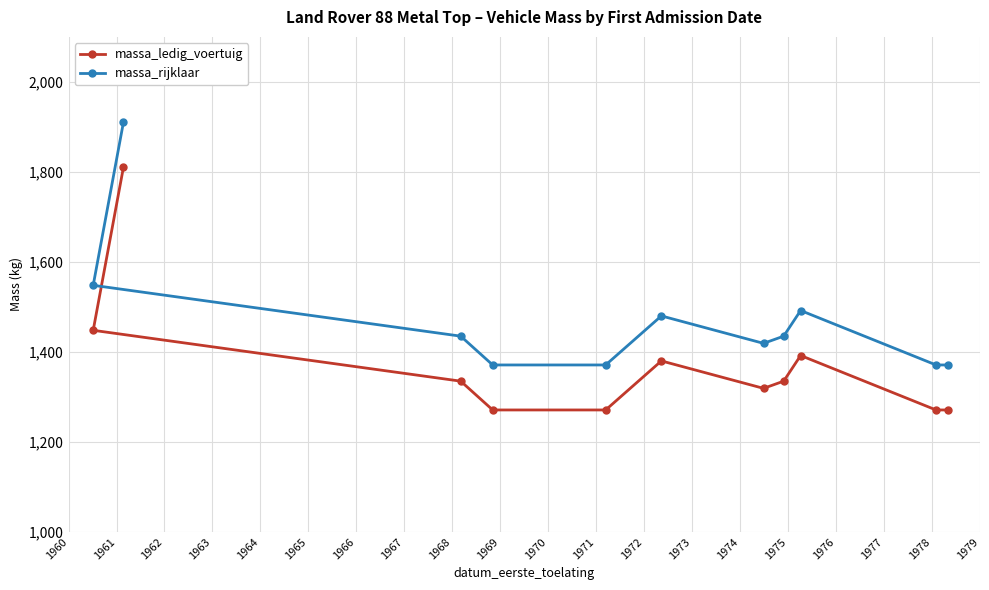

What is the approximate value of massa_ledig_voertuig at 1969?

1271